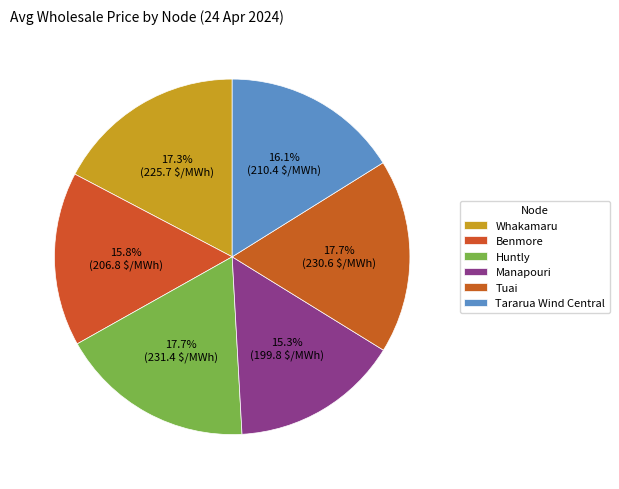

Which category has the biggest portion of the pie?

Huntly